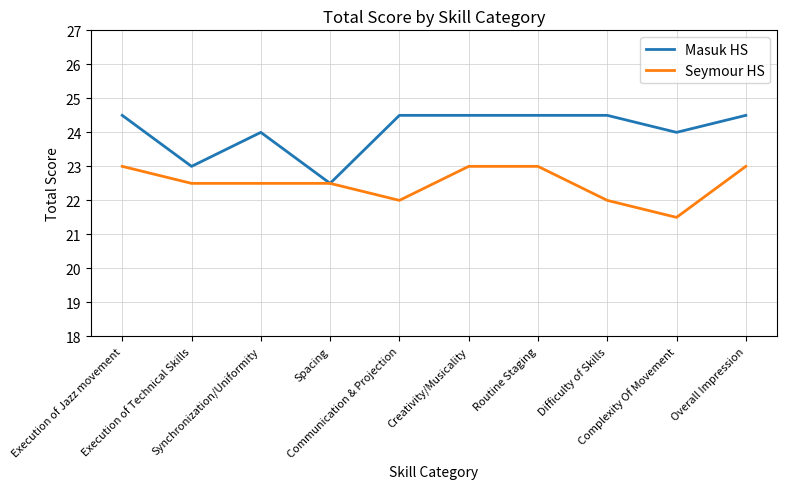

Which series has the largest range (max minus min)?

Masuk HS